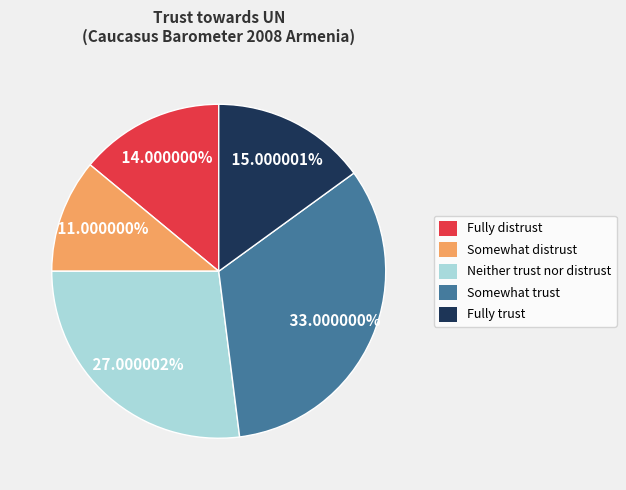

Is it true that Somewhat distrust is 11% of the pie?

True